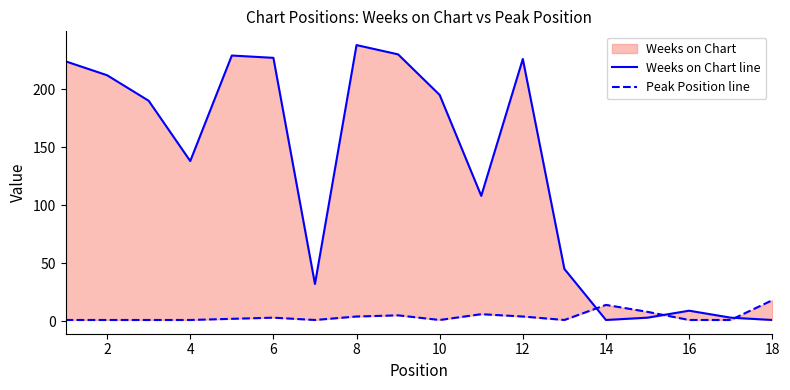

How many distinct data groups are displayed?

2